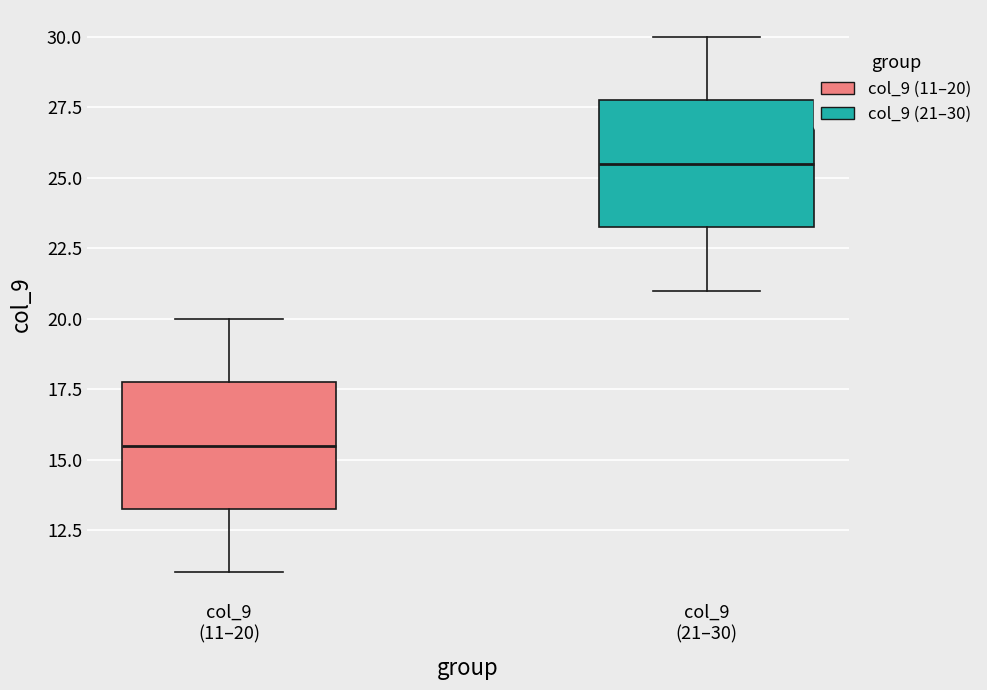

Which box's median line is the highest?

col_9 (21–30)